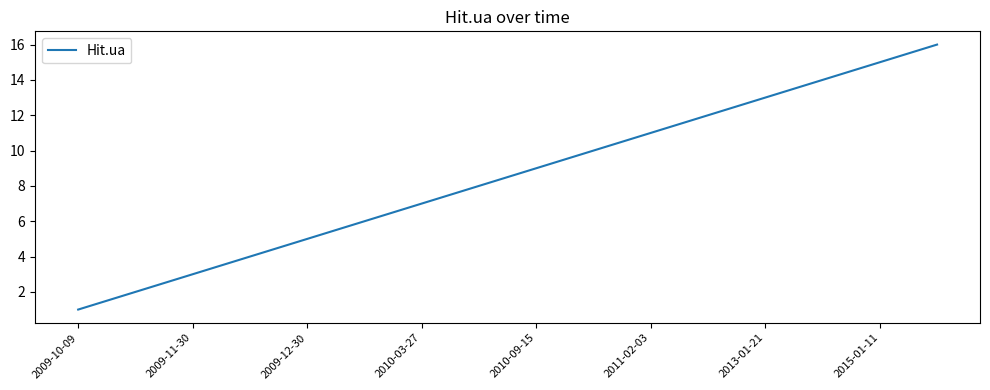

Does the chart have visible grid lines?

No